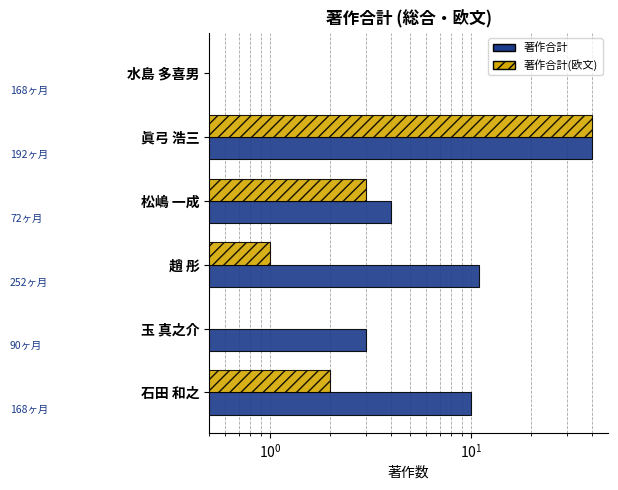

What is the difference between the maximum and minimum values in the 著作合計 series?

40